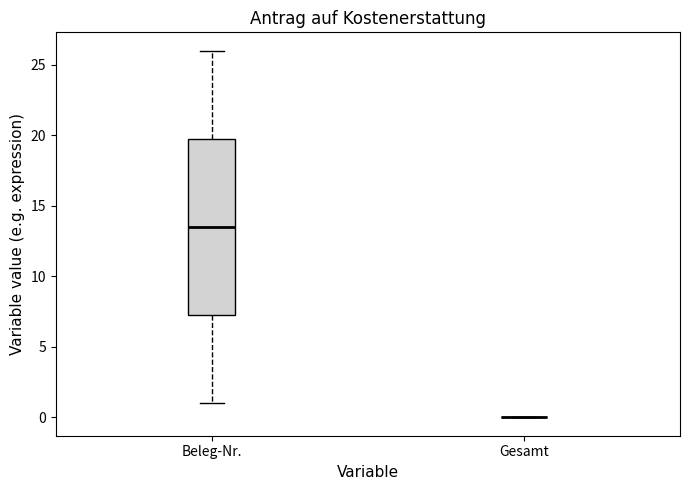

Comparing the boxes themselves (not the whiskers), which one is the tallest?

Beleg-Nr.